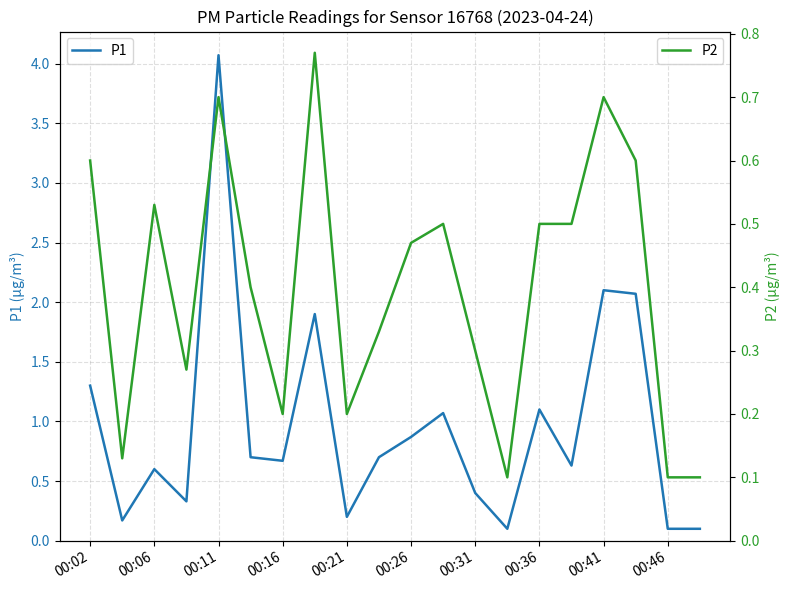

Is it true that P1 equals 1.1 at 00:36?

True